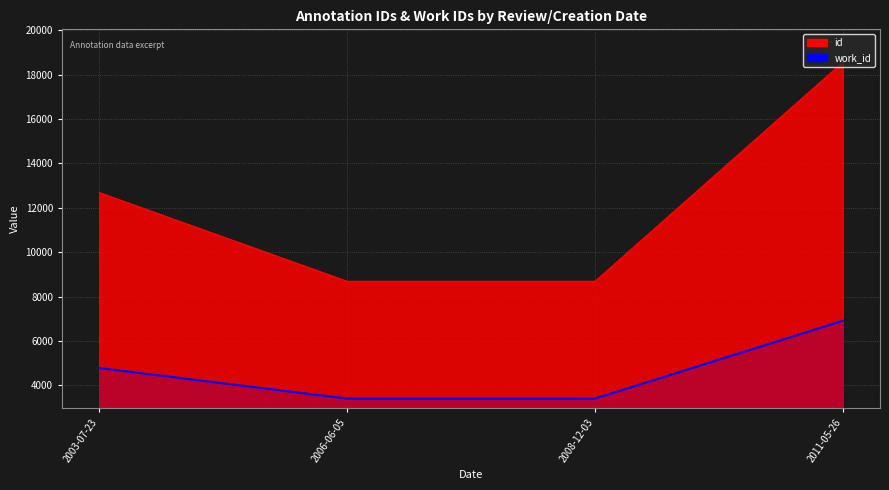

How many series are shown in this chart?

1